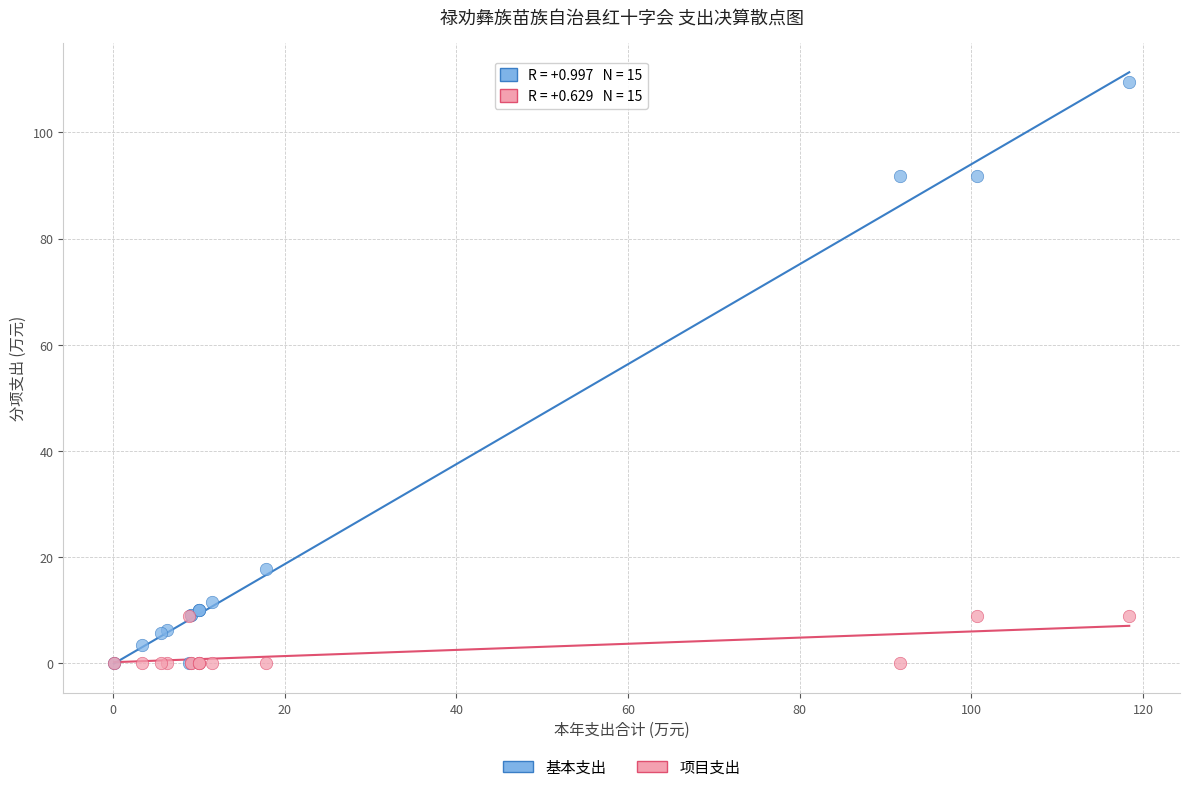

Which series has the largest Y range (max minus min)?

基本支出